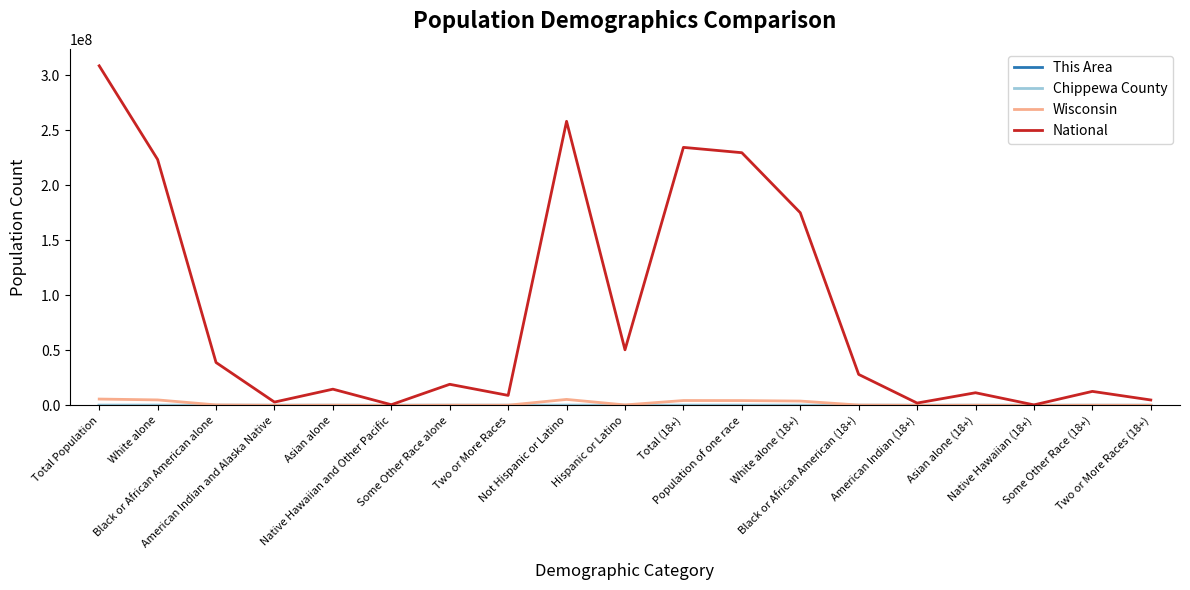

What is the label of the 7th point from the left?

Some Other Race alone